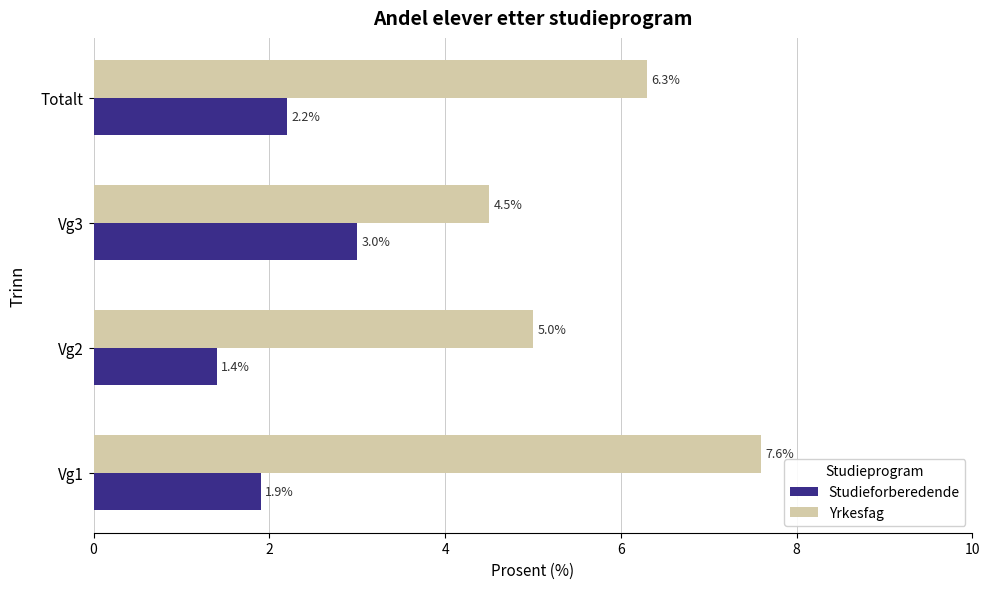

At how many categories does at least one series exceed 2?

4